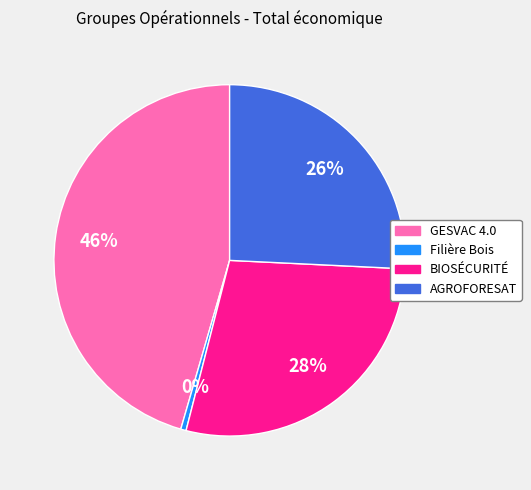

Rank the categories by value from lowest to highest.

Filière Bois, AGROFORESAT, BIOSÉCURITÉ, GESVAC 4.0